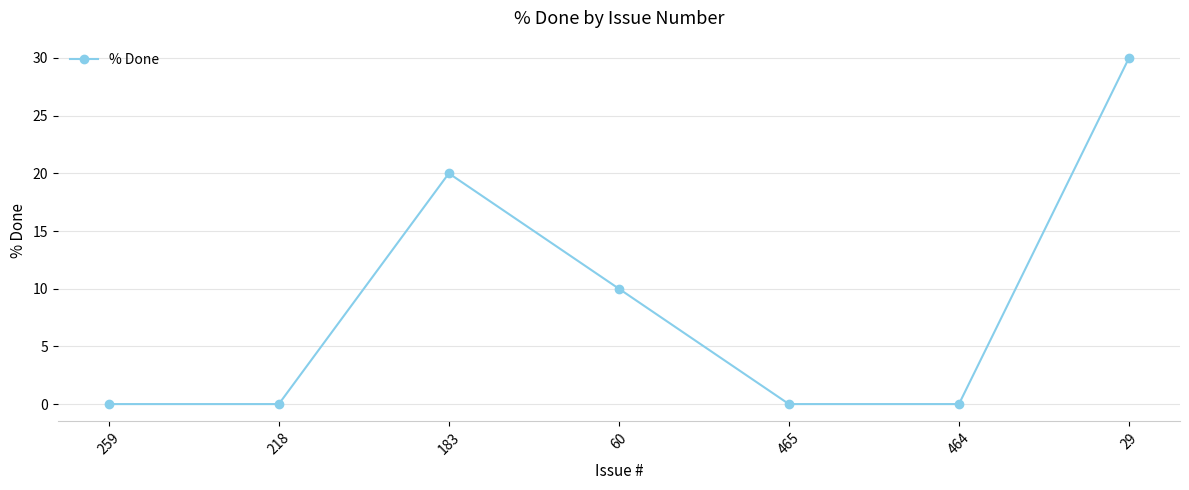

What is the label of the 7th point from the right?

259